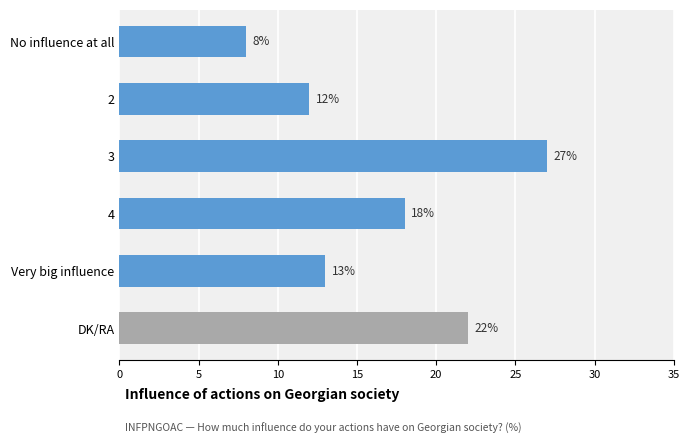

What is the value of the 5th bar from the top?

13